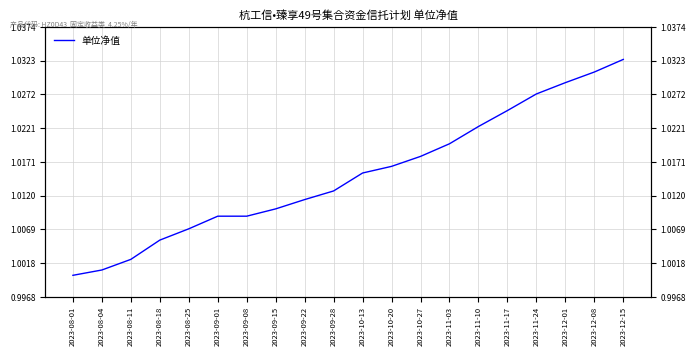

True or false: the data shows 1.0 at 2023-12-15.

True